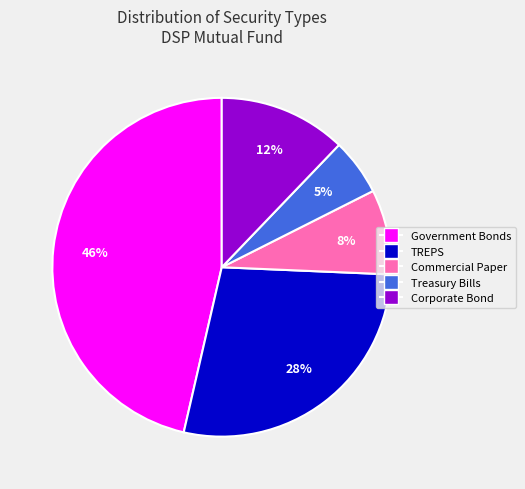

What is the smallest slice in the pie chart?

Treasury Bills